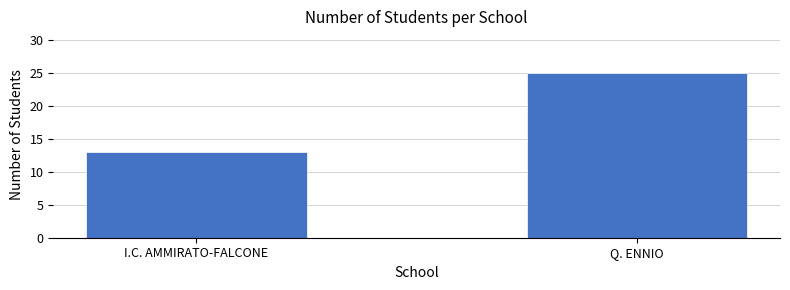

Reading left to right, list all the values displayed in this chart.

I.C. AMMIRATO-FALCONE=13	Q. ENNIO=25